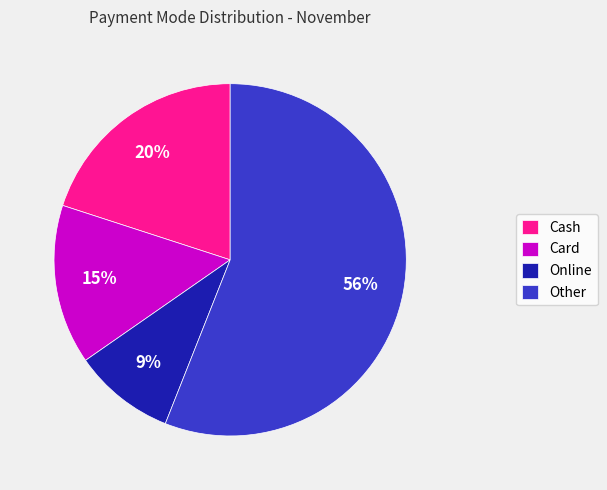

Is it true that Card is 15% of the pie?

True